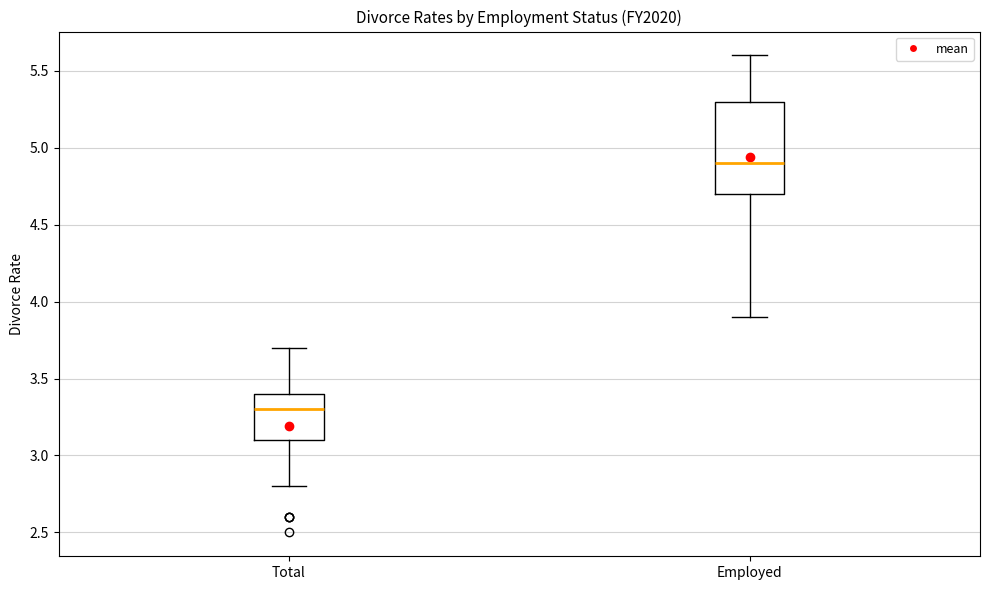

Reading left to right, read every box against the y-axis: the position of its median line, the range the box covers, and the ends of its whiskers. The values are not printed on the chart, so give them approximately, as read against the axis.

Total: median 3.3, box 3.1 to 3.4, whiskers 2.8 to 3.7
Employed: median 4.9, box 4.7 to 5.3, whiskers 3.9 to 5.6